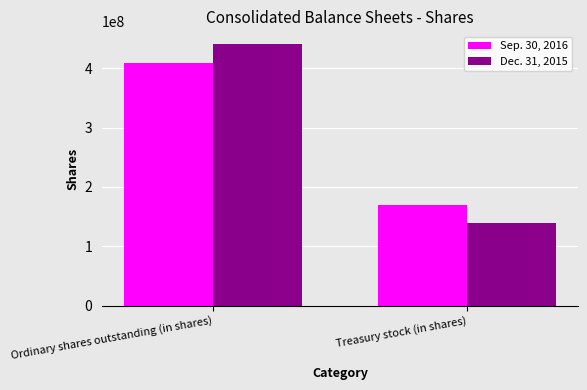

What position from the right is Ordinary shares outstanding (in shares)?

2